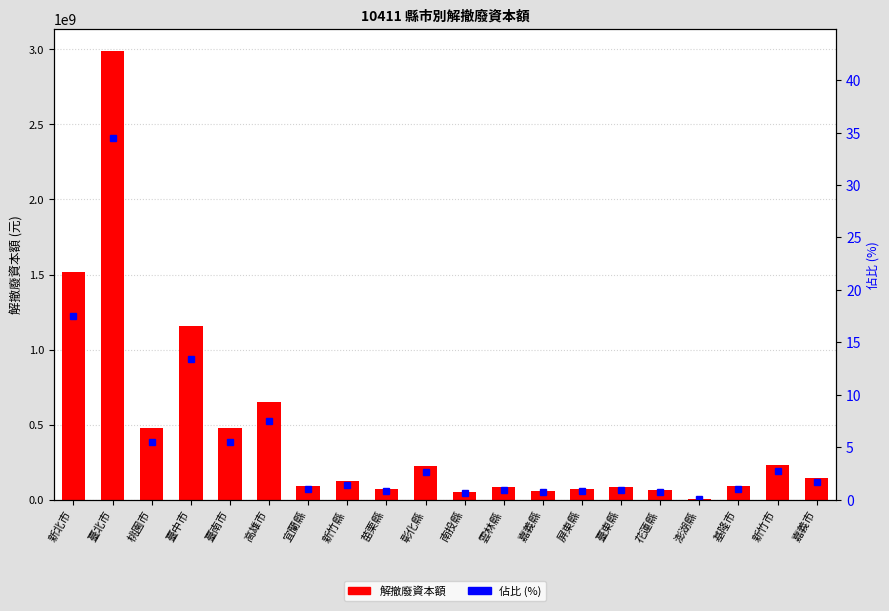

What are all the series names shown in the legend?

解撤廢資本額, 佔比 (%)